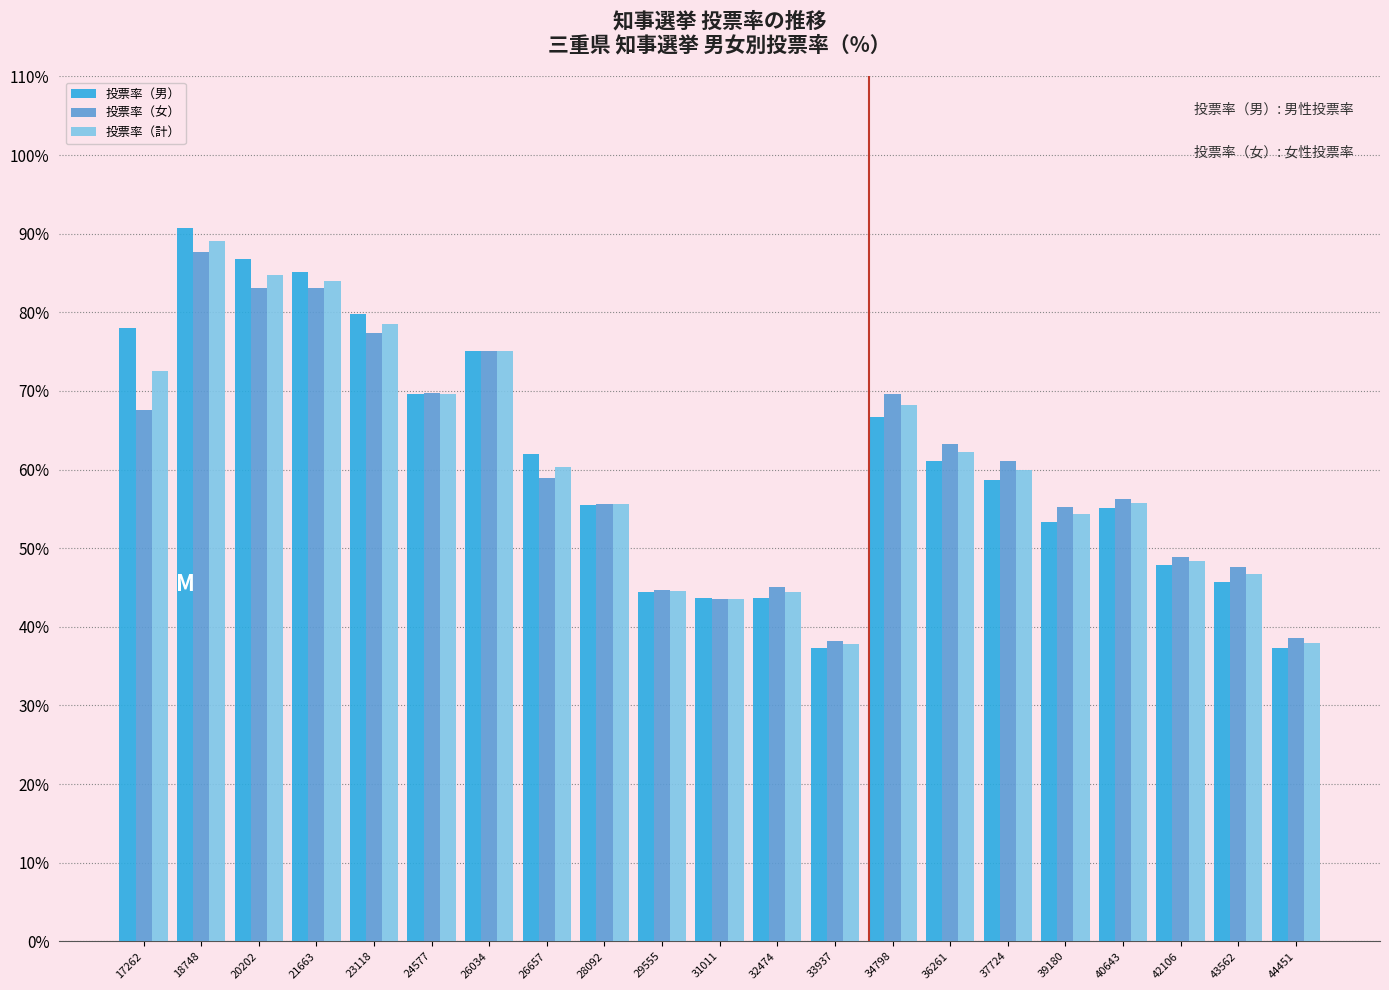

Is it true that 投票率（計） equals 82.7 at 39180?

False